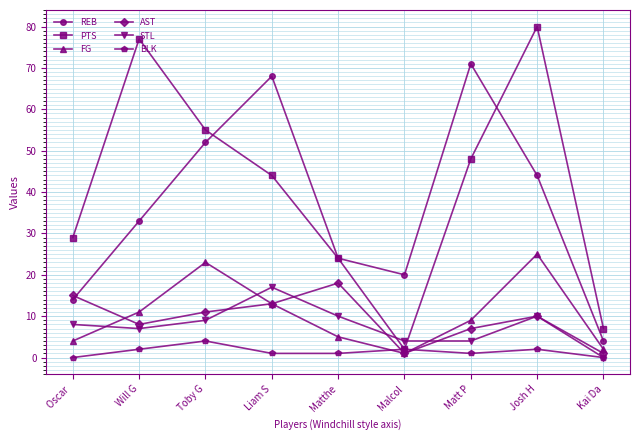

What is the total value across all series at Matthe?

82